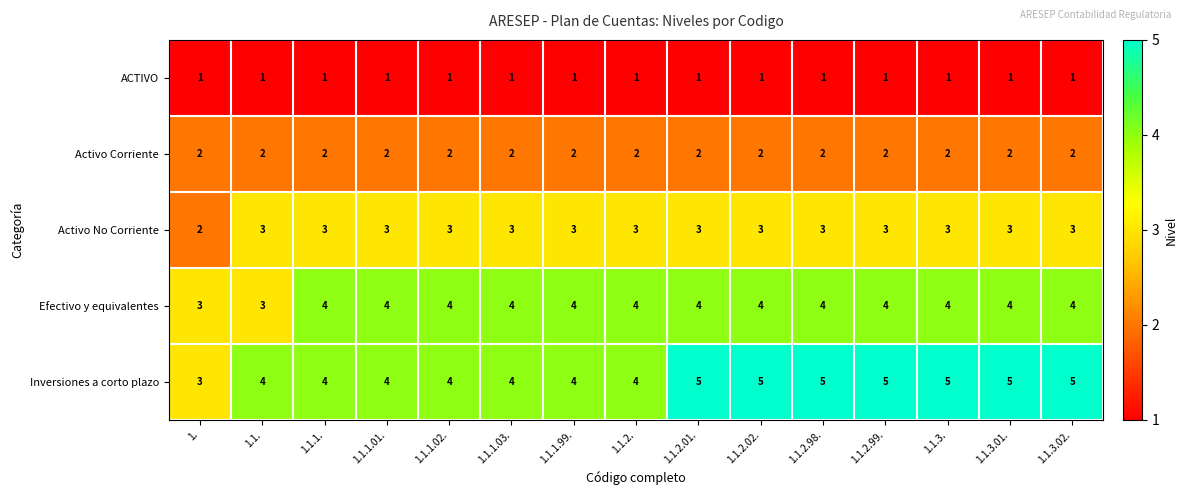

Between 1.1.1.03. and 1.1.2.02., which series saw the biggest shift?

Inversiones a corto plazo